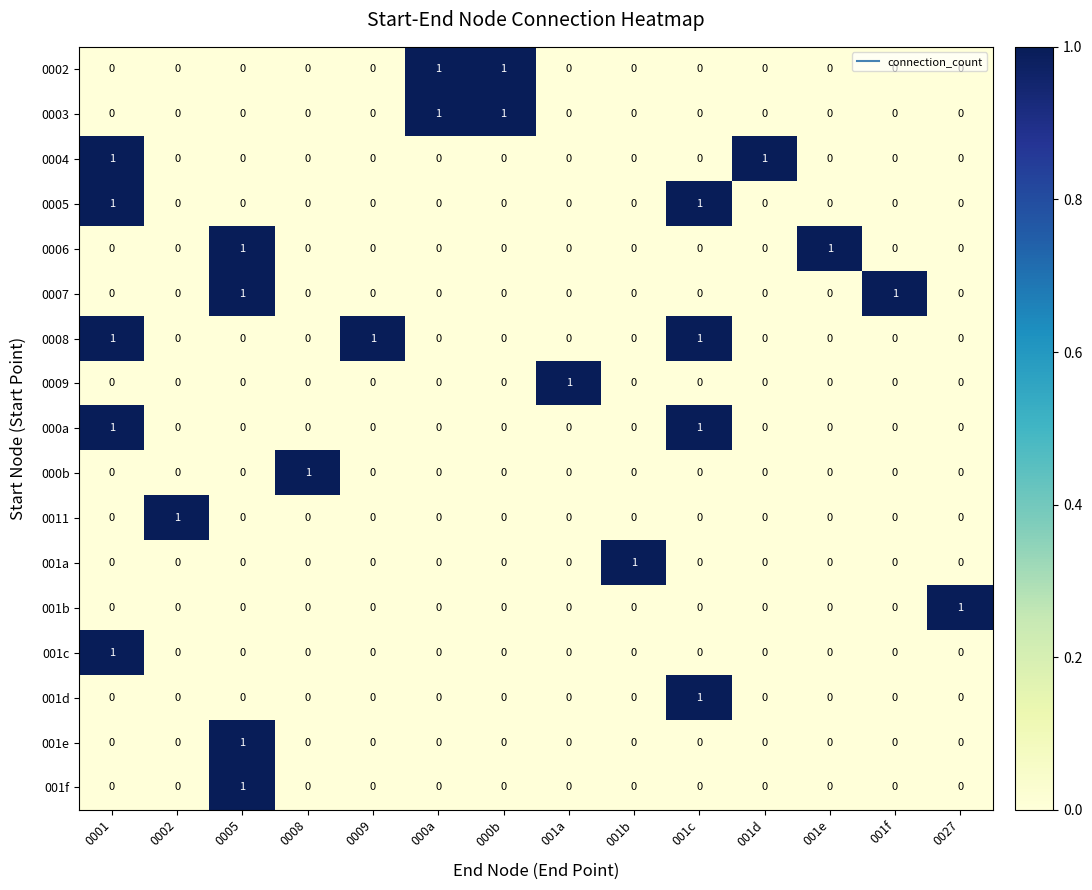

At how many categories does at least one series exceed 0?

14